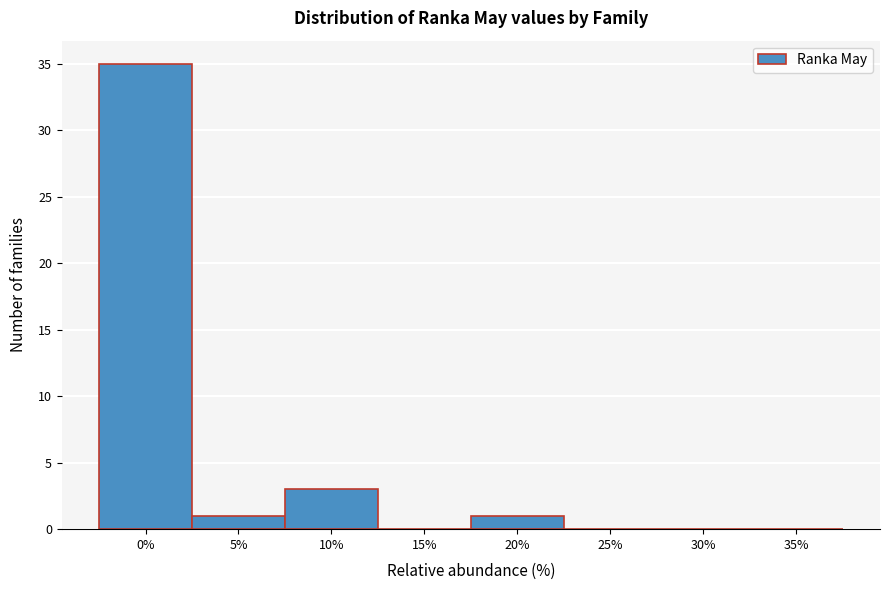

Reading left to right, what are all the values shown in this chart?

0%=35	5%=1	10%=3	15%=0	20%=1	25%=0	30%=0	35%=0